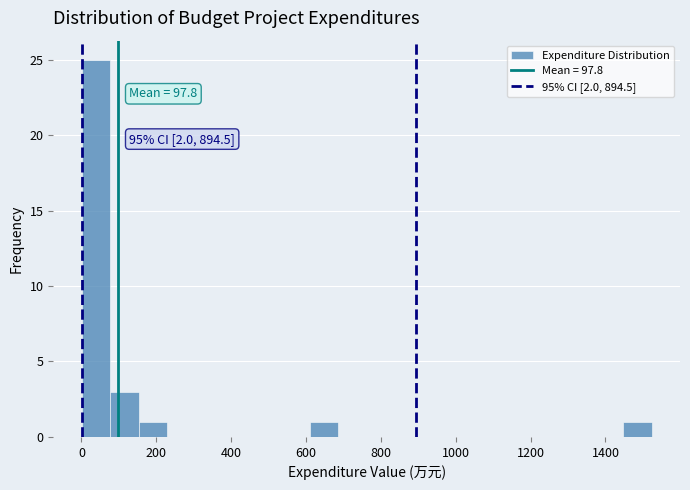

Read against the x-axis, roughly where is the centre of the tallest bar?

40